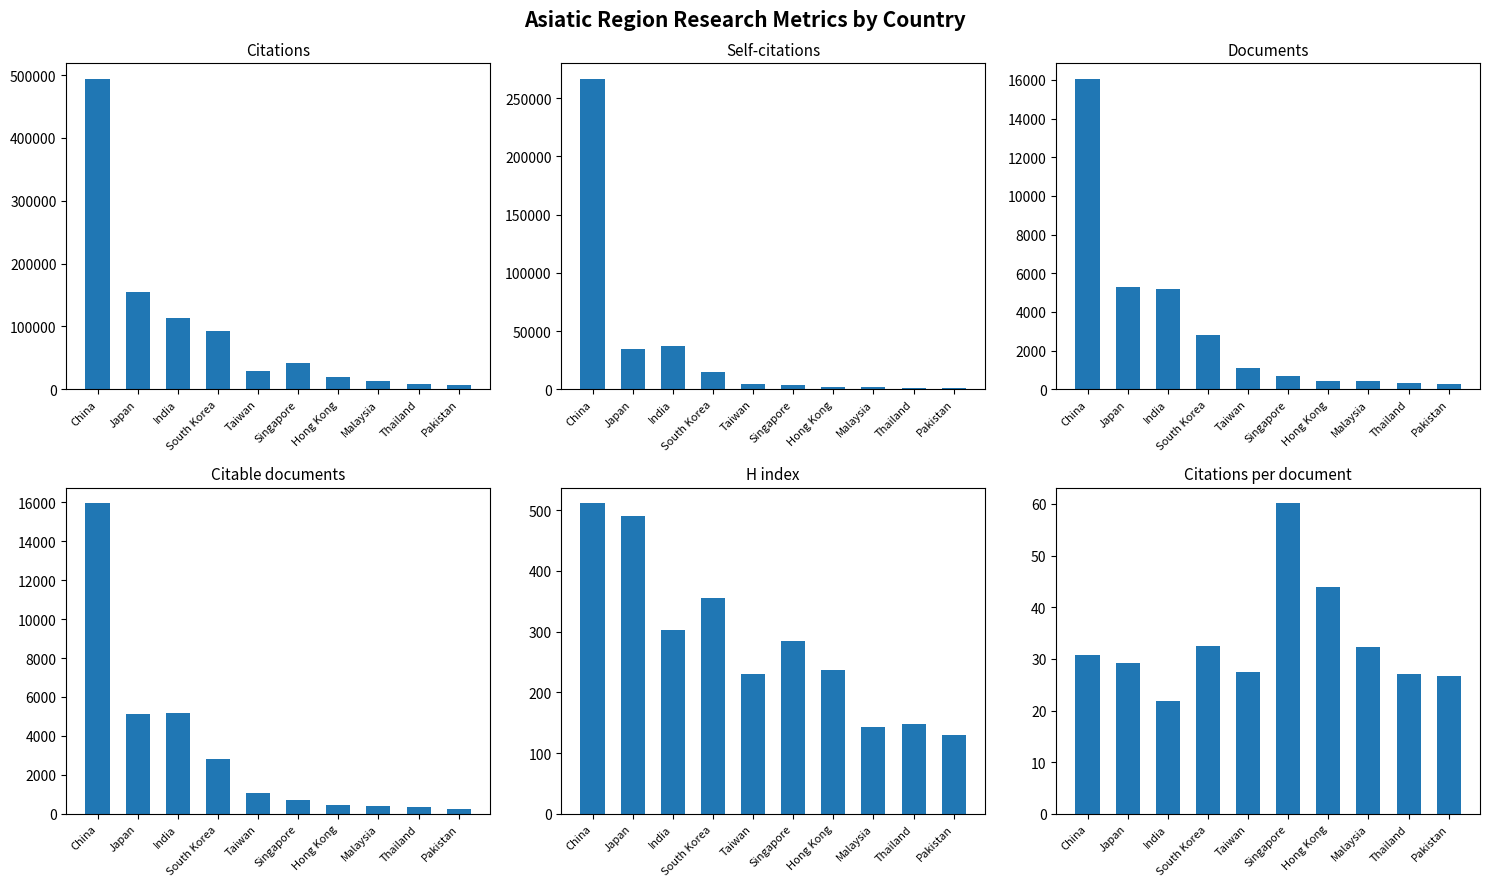

What is the highest value of the Citations per document series?

60.1